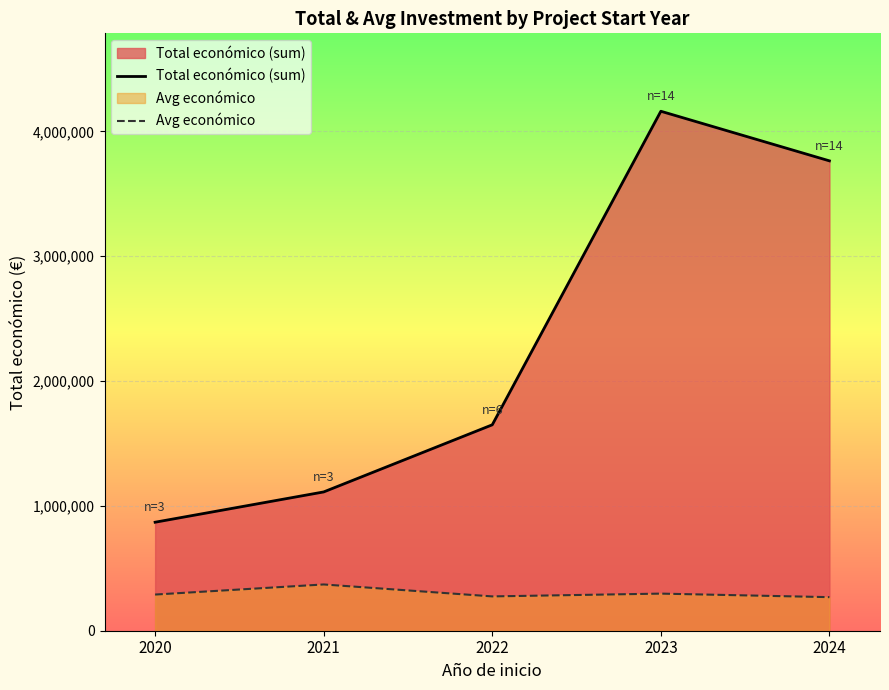

What is the total value across all series at 2022?

1924494.8